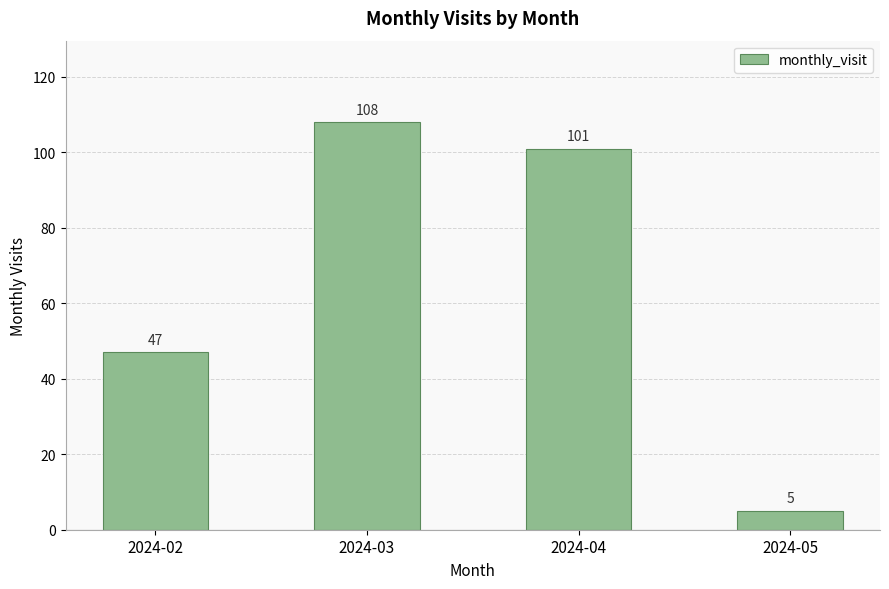

What is the average value?

65